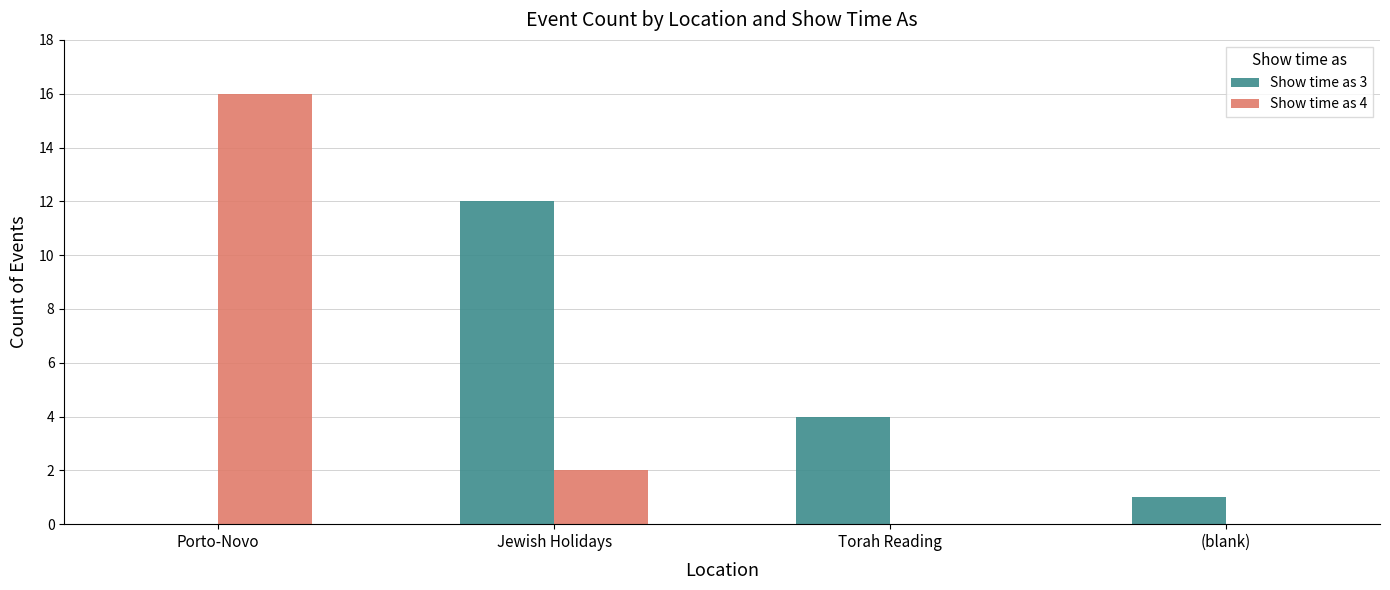

Which category has the highest value across all series?

Porto-Novo